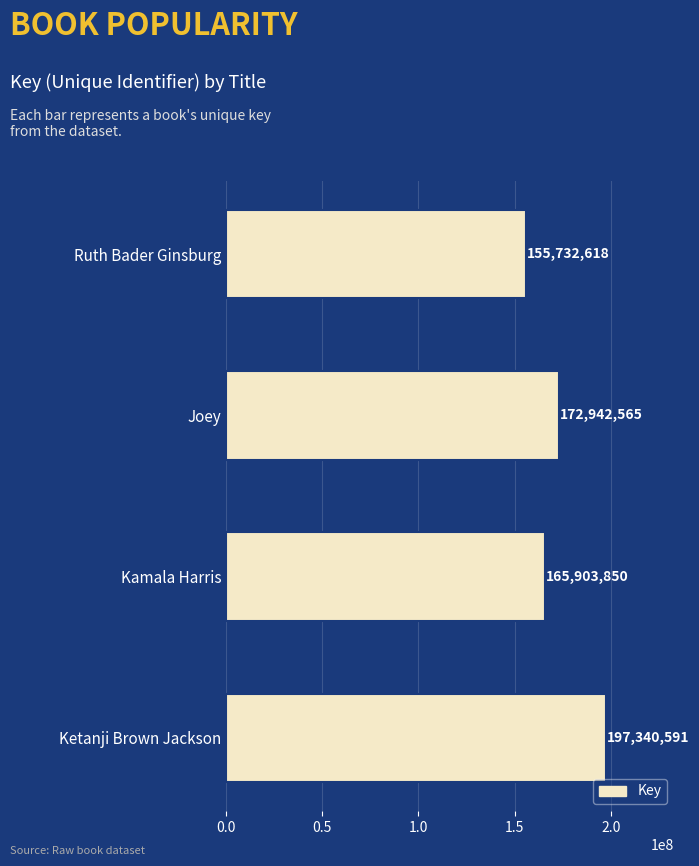

How many values are below 172942565?

2